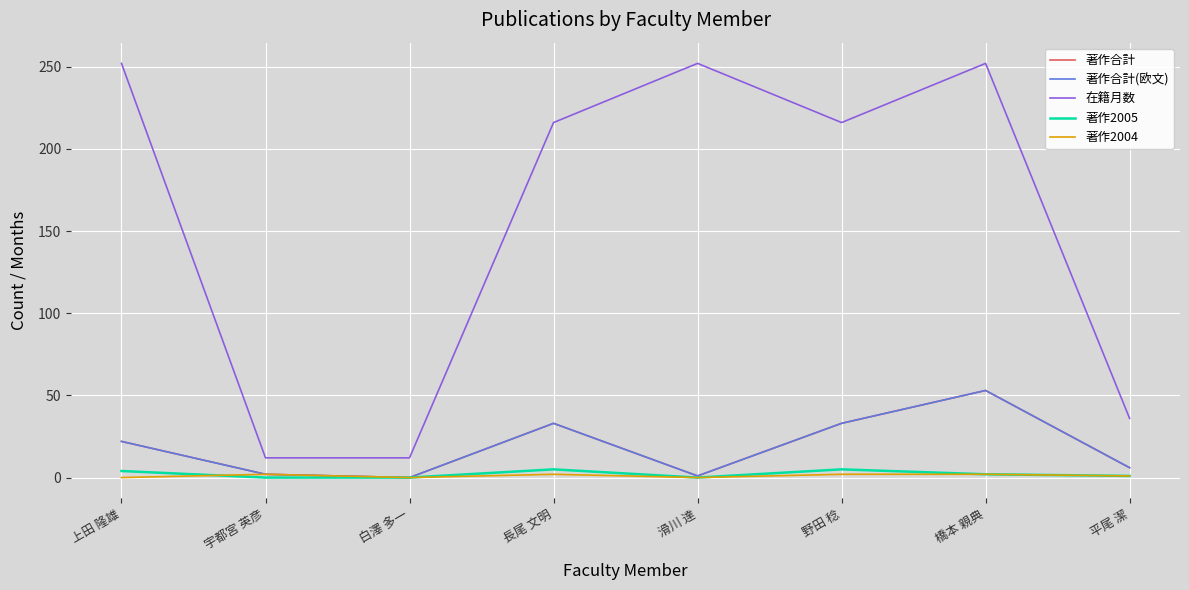

The 著作合計(欧文) series shows 2 at 宇都宮 英彦. True or false?

True